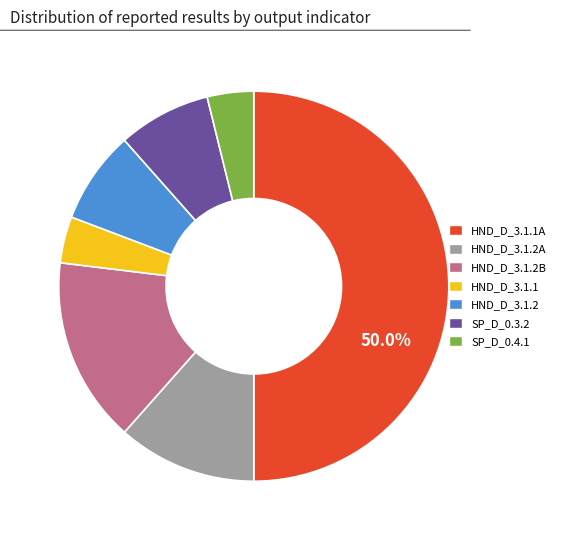

How many slices are in this pie chart?

7